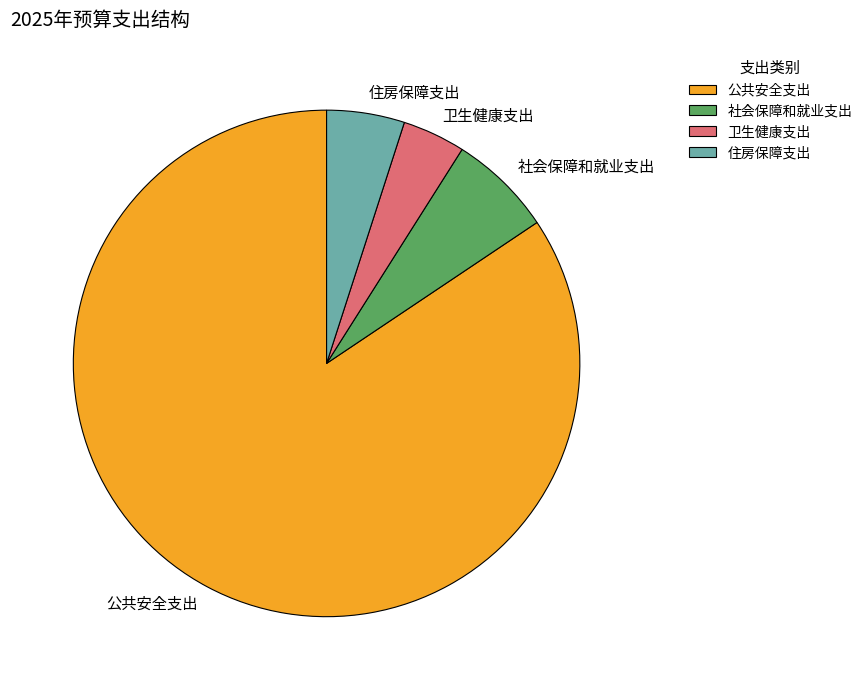

The 住房保障支出 slice represents 5% of the pie. True or false?

True